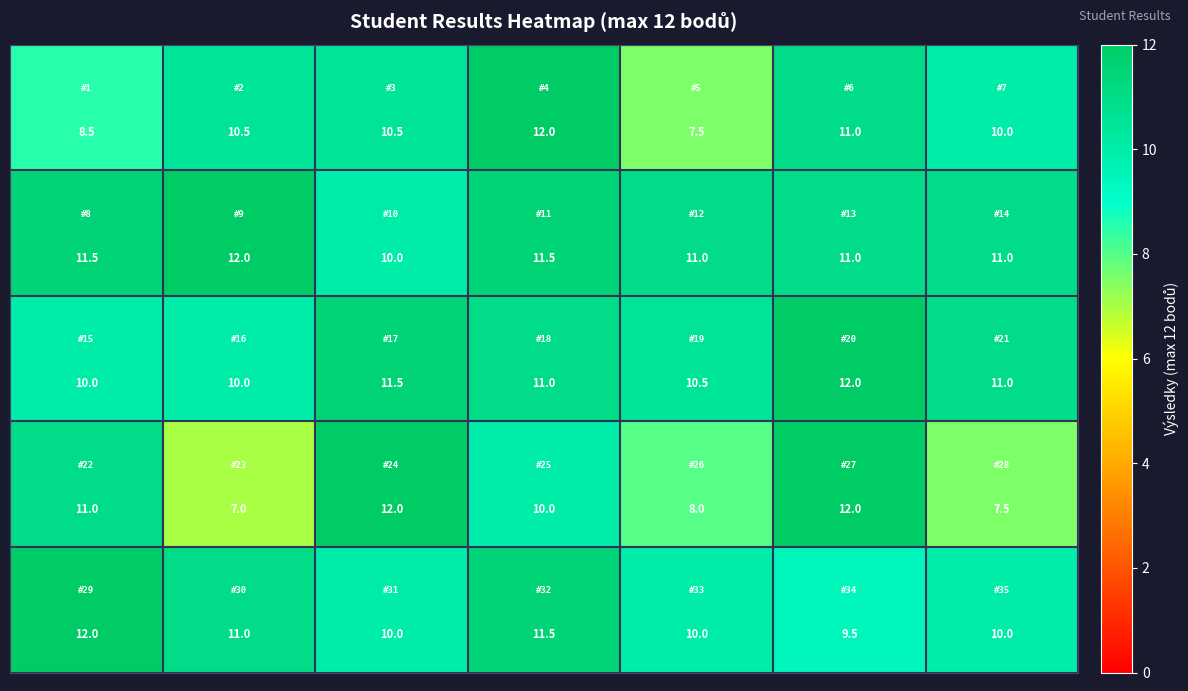

At how many categories does at least one series exceed 7?

7